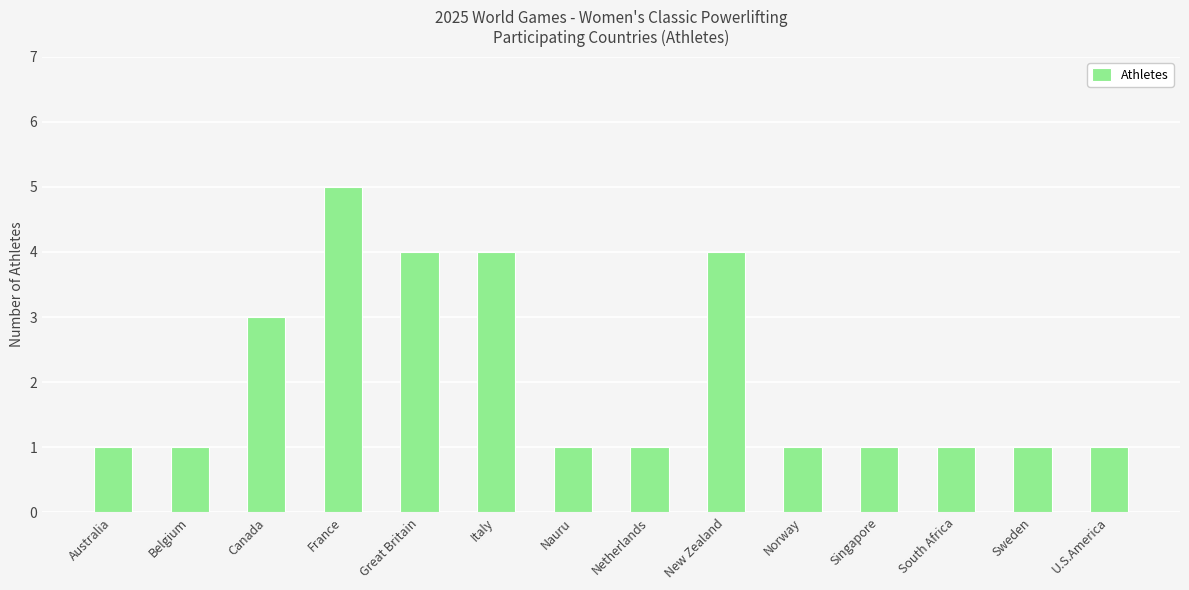

Reading left to right, transcribe all the data shown in this chart.

1	1	3	5	4	4	1	1	4	1	1	1	1	1